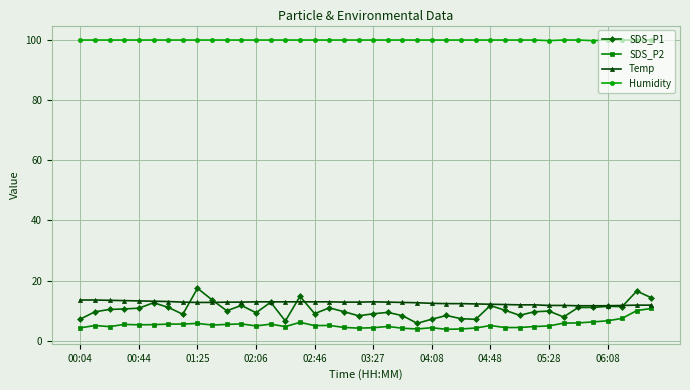

True or false: Temp and Humidity intersect in this chart.

False